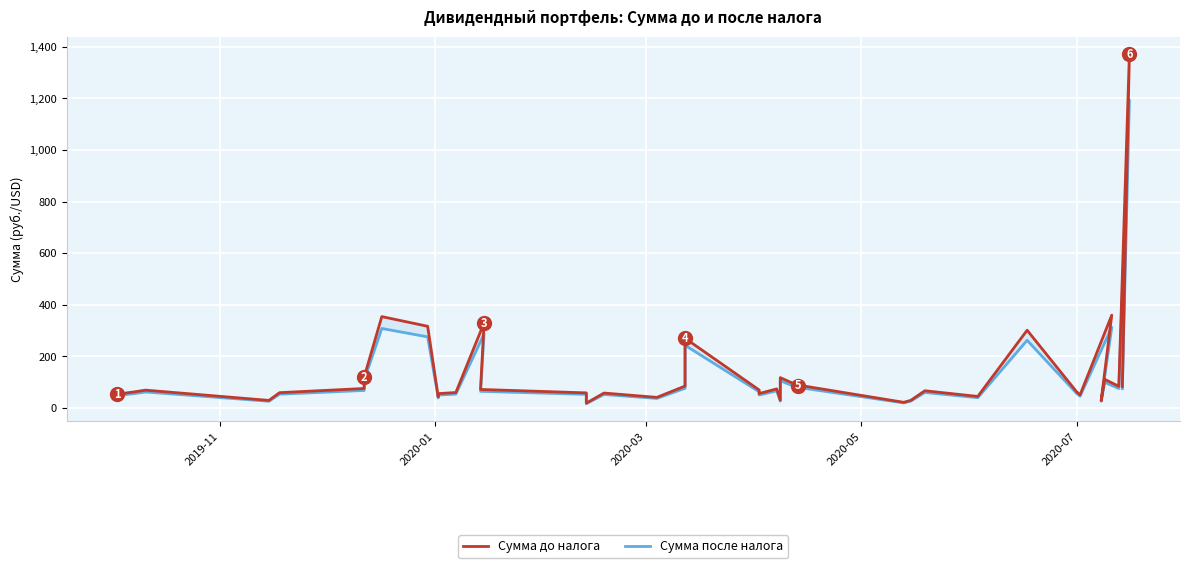

What is the sum of all Сумма после налога values?

4743.9